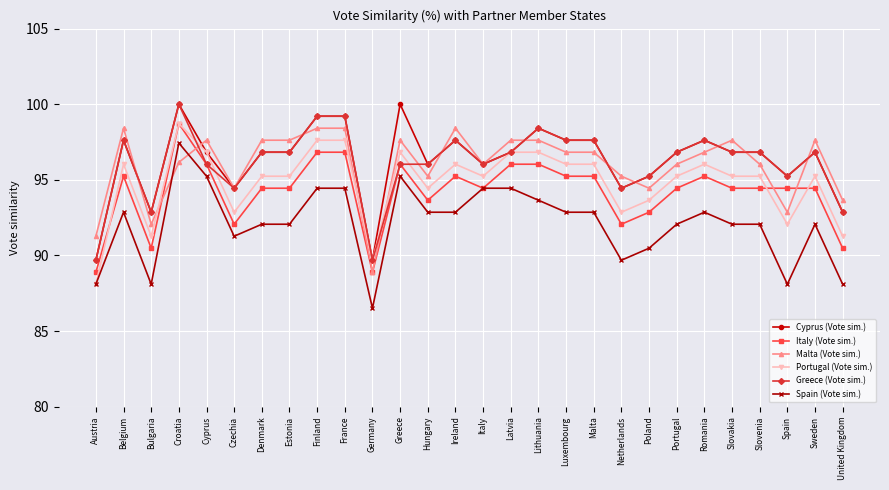

At which category does Portugal (Vote sim.) reach its first local peak?

Belgium